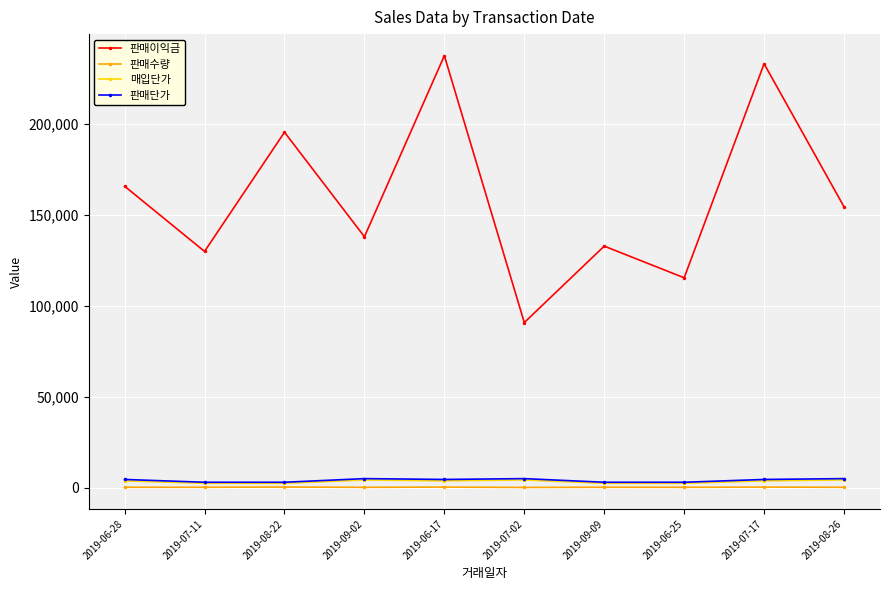

Which series has the largest range (max minus min)?

판매이익금